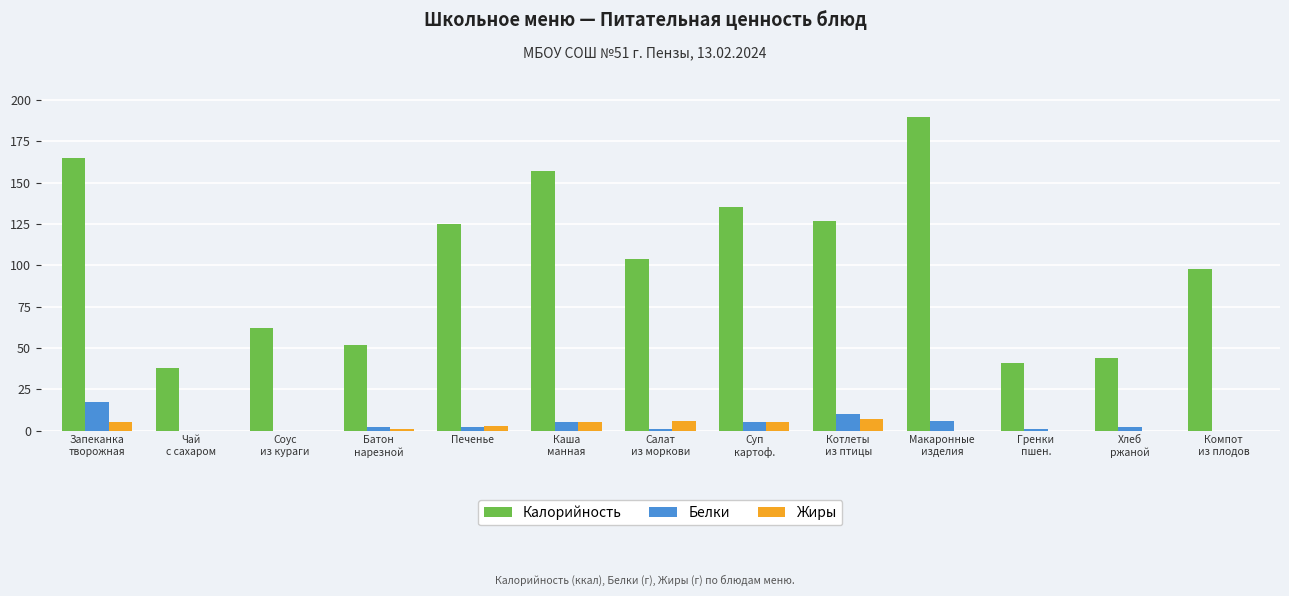

What is the highest value of the Белки series?

17